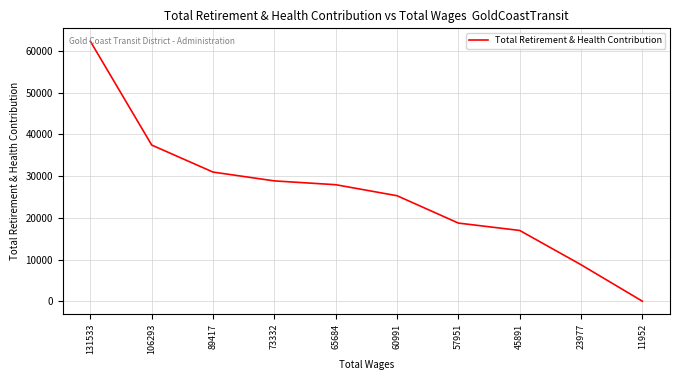

At which label is the value closest to 31145?

89417